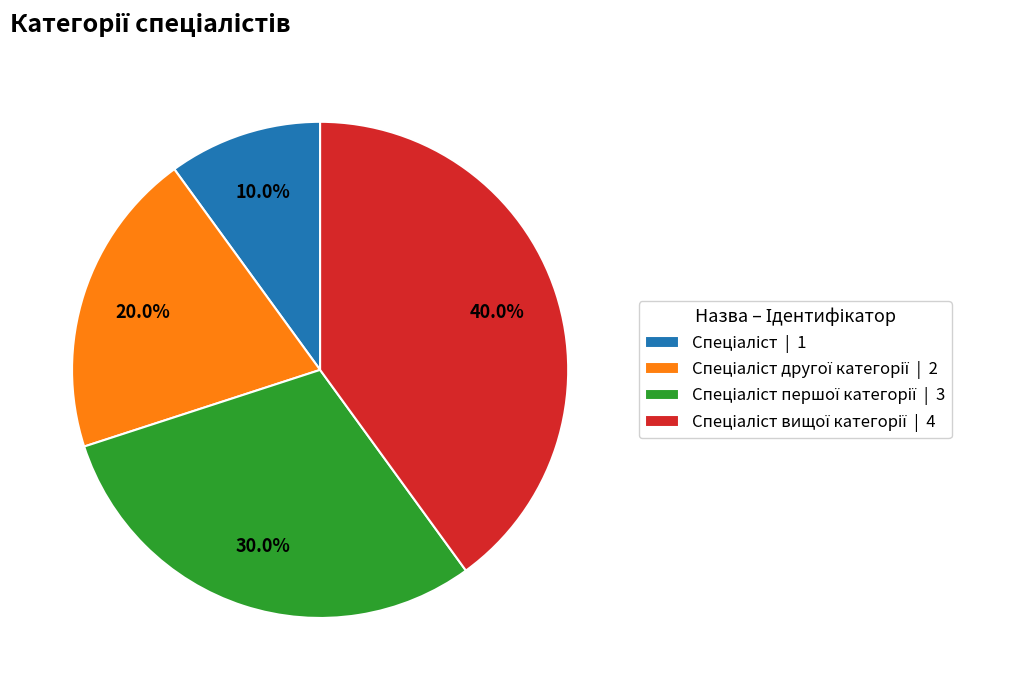

Does any single category account for the majority?

No